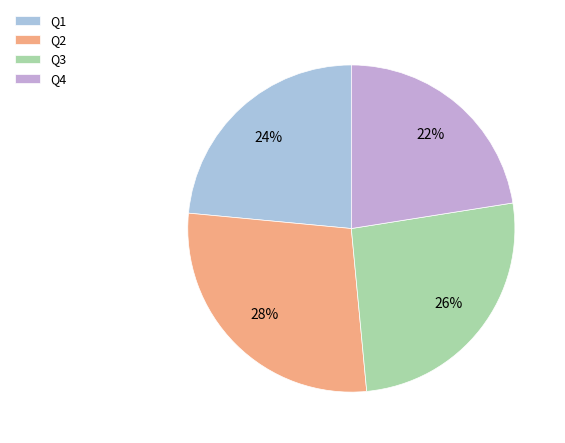

Does Q3 account for over 50% of the chart?

No